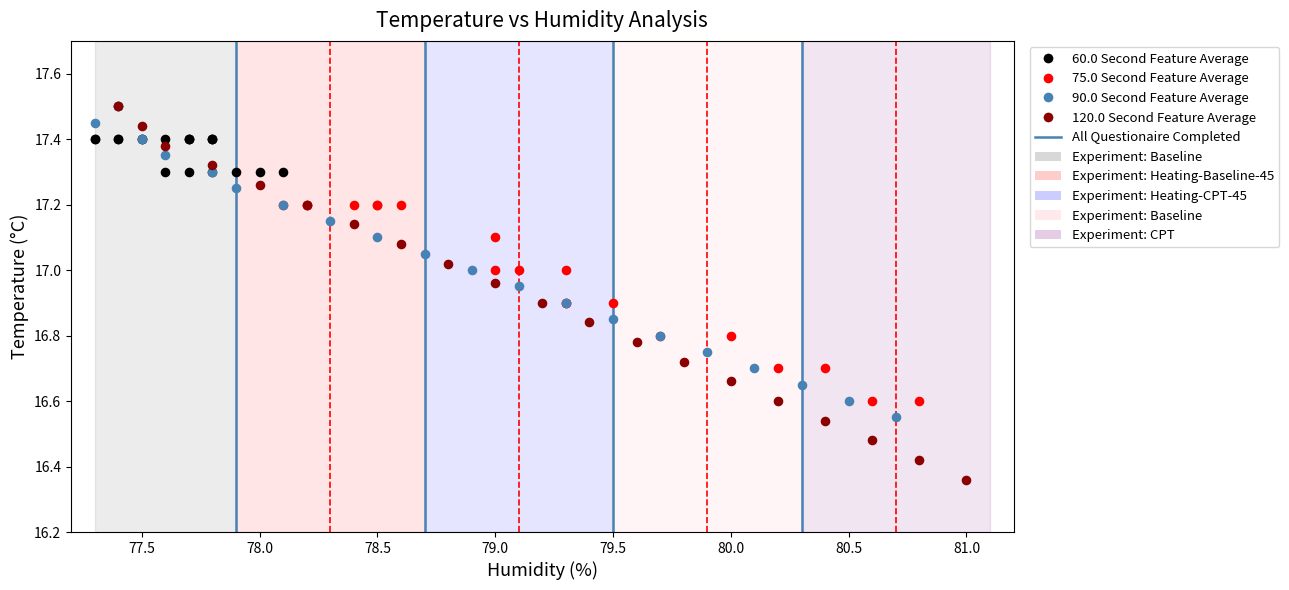

Which series has the widest spread of Y values?

120.0 Second Feature Average